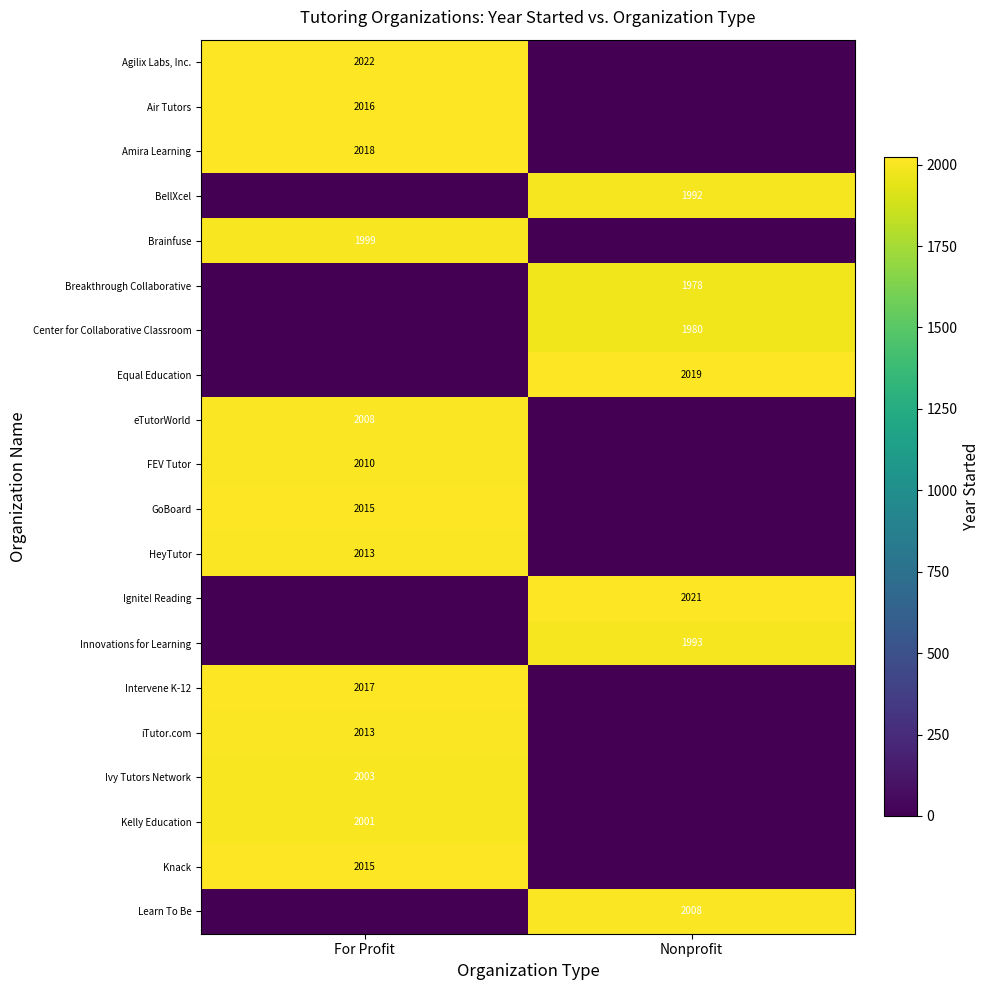

Is it true that Kelly Education equals 2001 at For Profit?

True